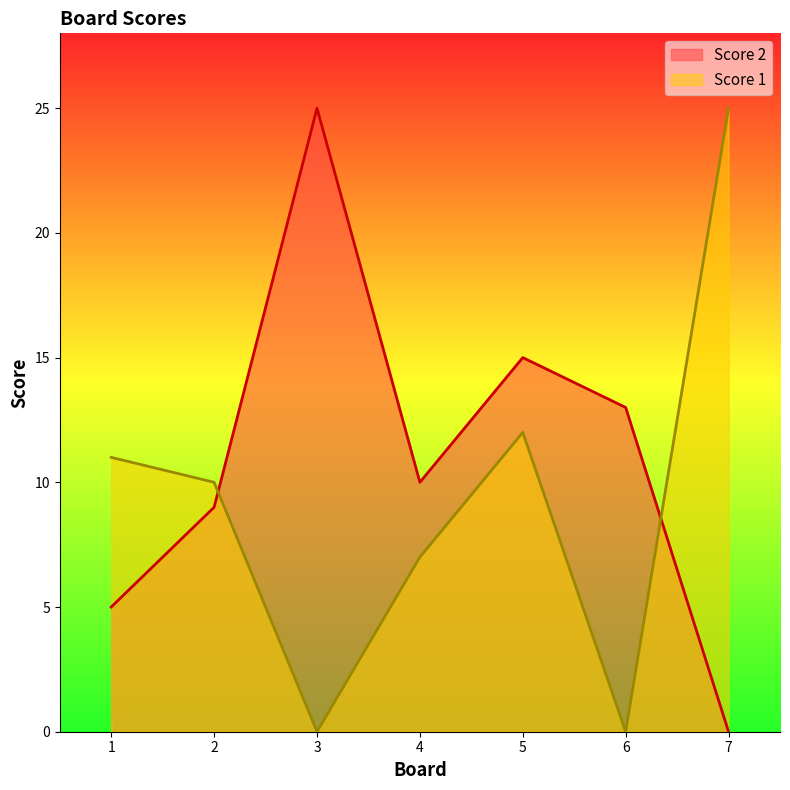

Where is Score 2 nearest to the value 12?

6